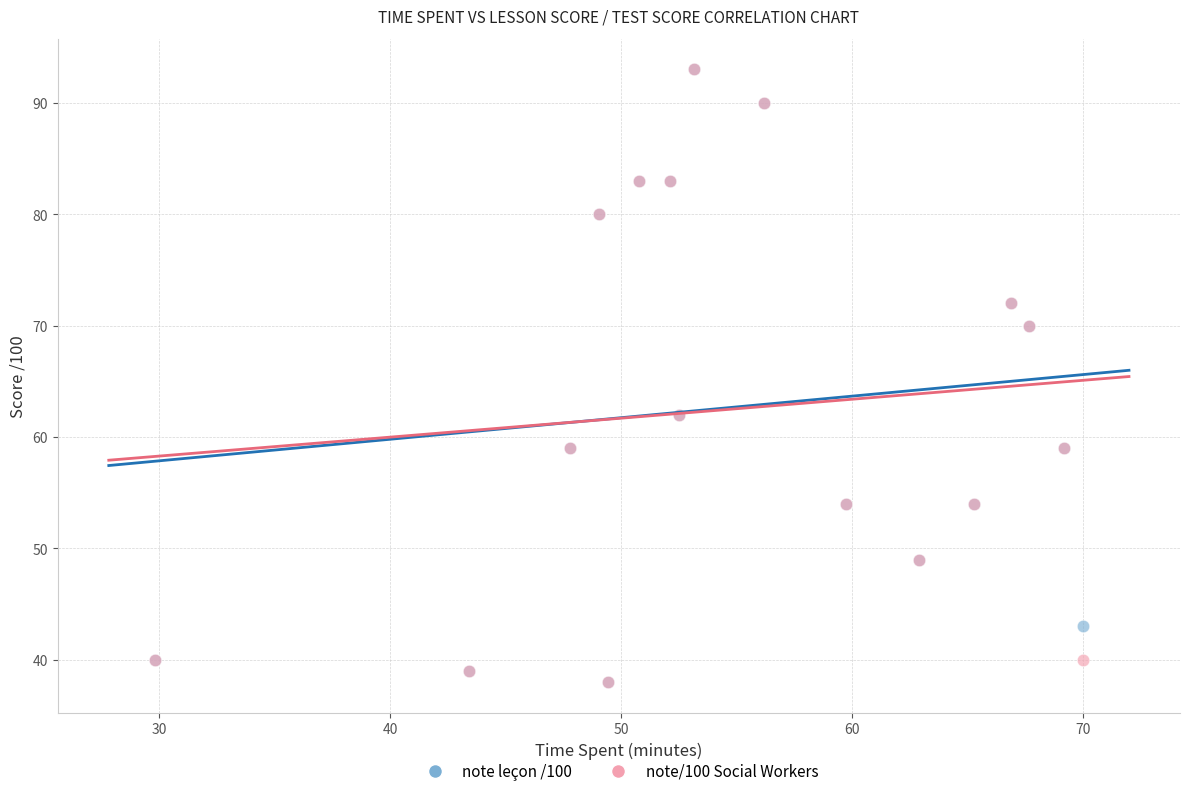

What are all the series names shown in the legend?

note leçon /100, note/100 Social Workers